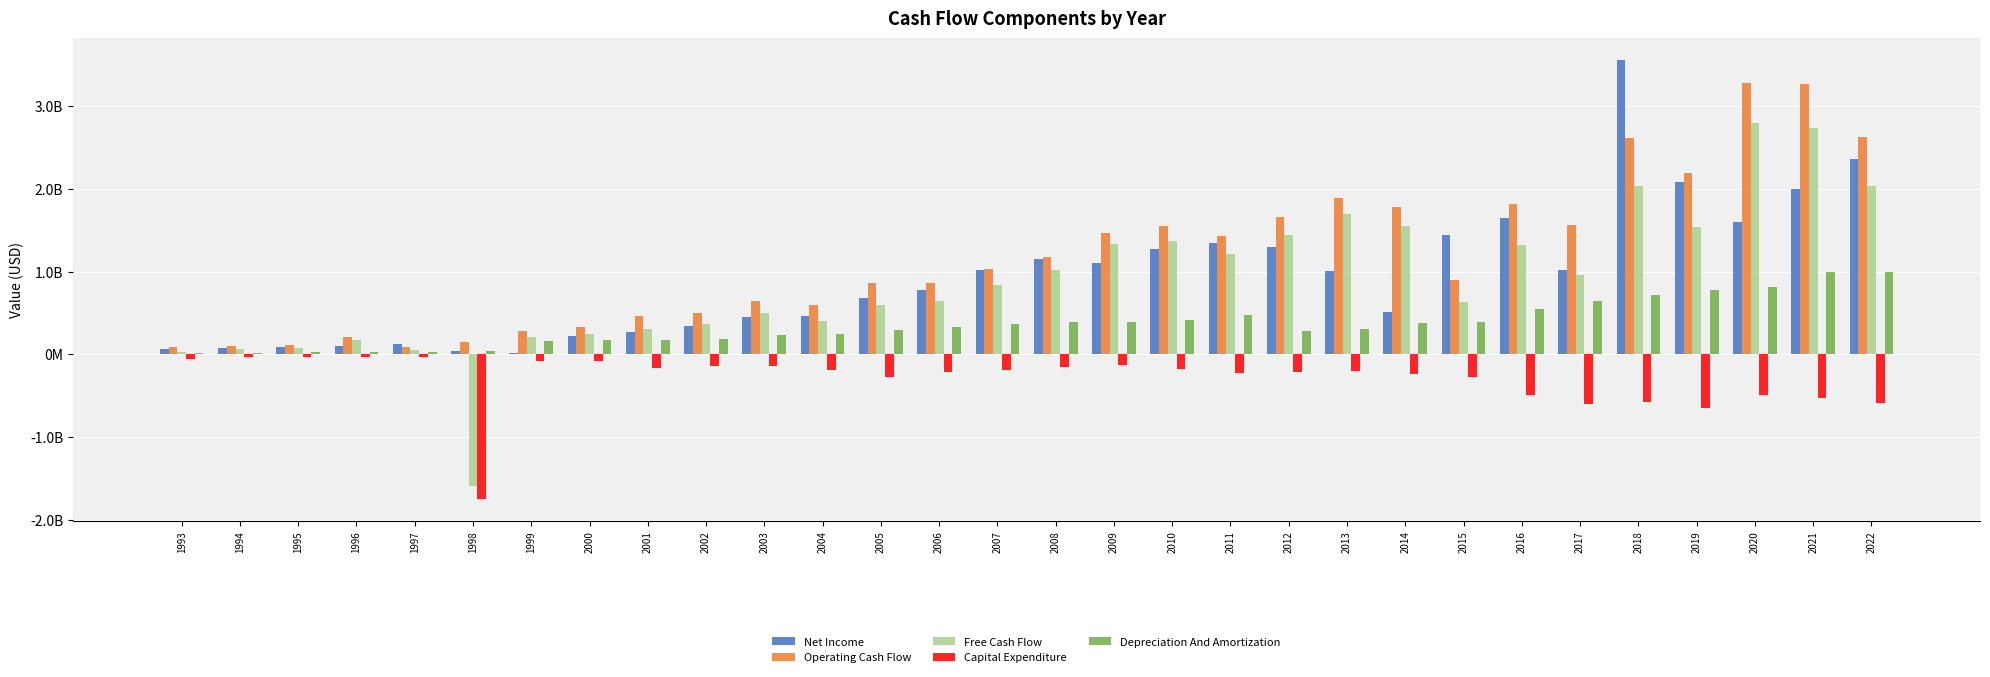

Which category has the highest value in the Depreciation And Amortization series?

2022